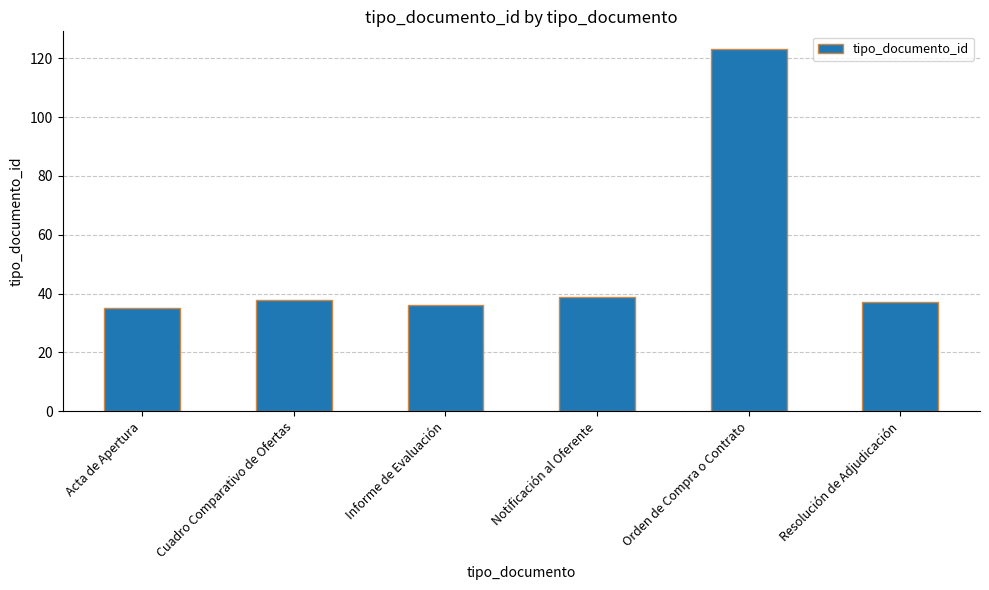

Reading left to right, extract all data points from this chart.

35	38	36	39	123	37